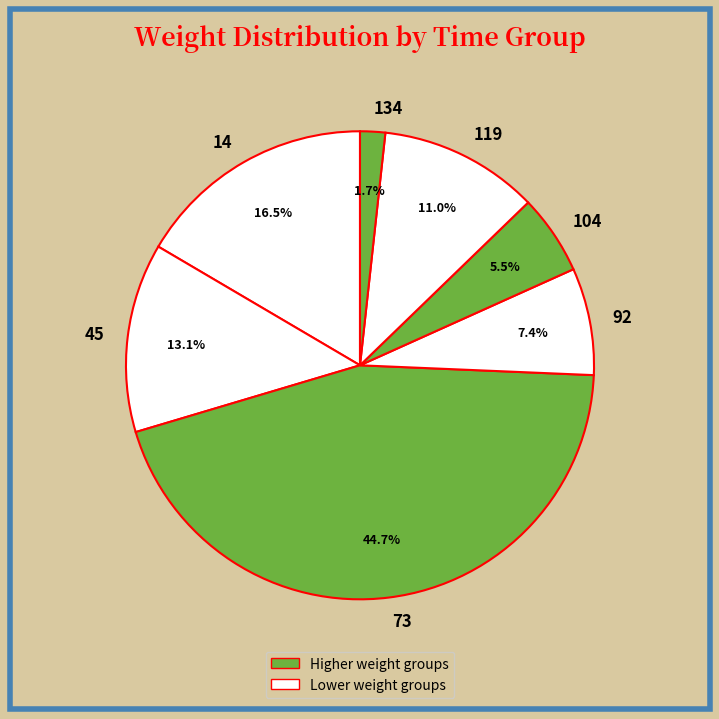

To the nearest percent, what portion does 92 represent?

7%